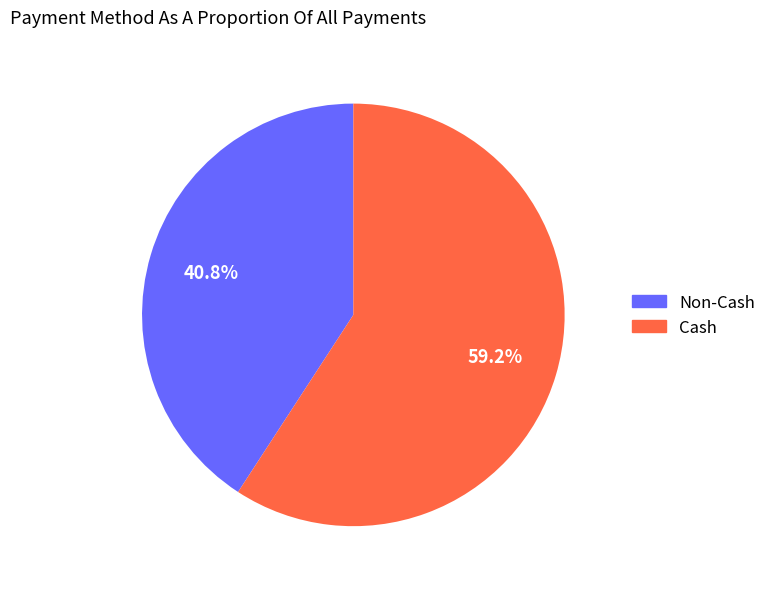

Does any single category account for the majority?

Yes